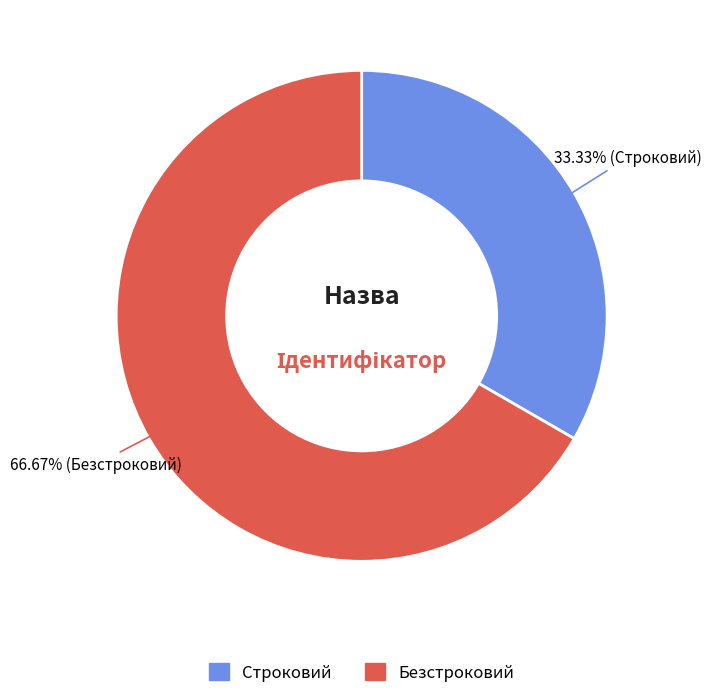

To the nearest percent, what is the difference between the Безстроковий and Строковий slice percentages?

33%